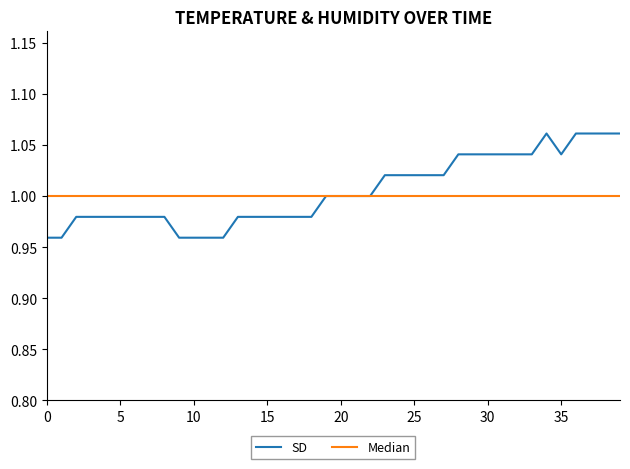

Which series has the widest spread of values?

SD